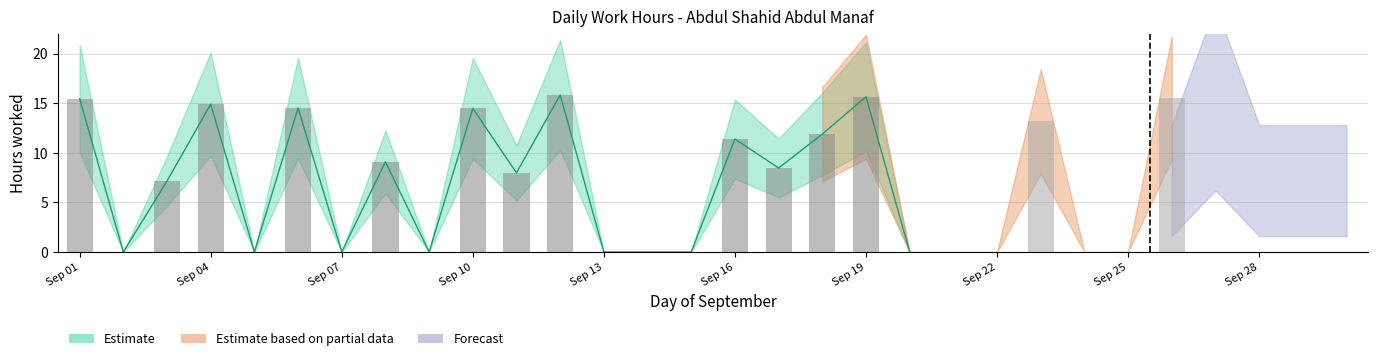

The chart shows a value of 25.3 at 6. True or false?

False